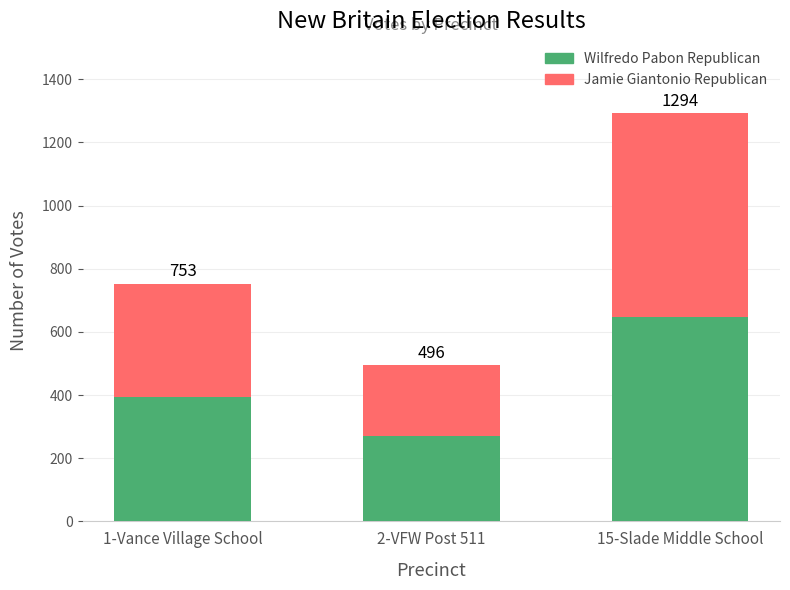

Are the bars horizontal?

No